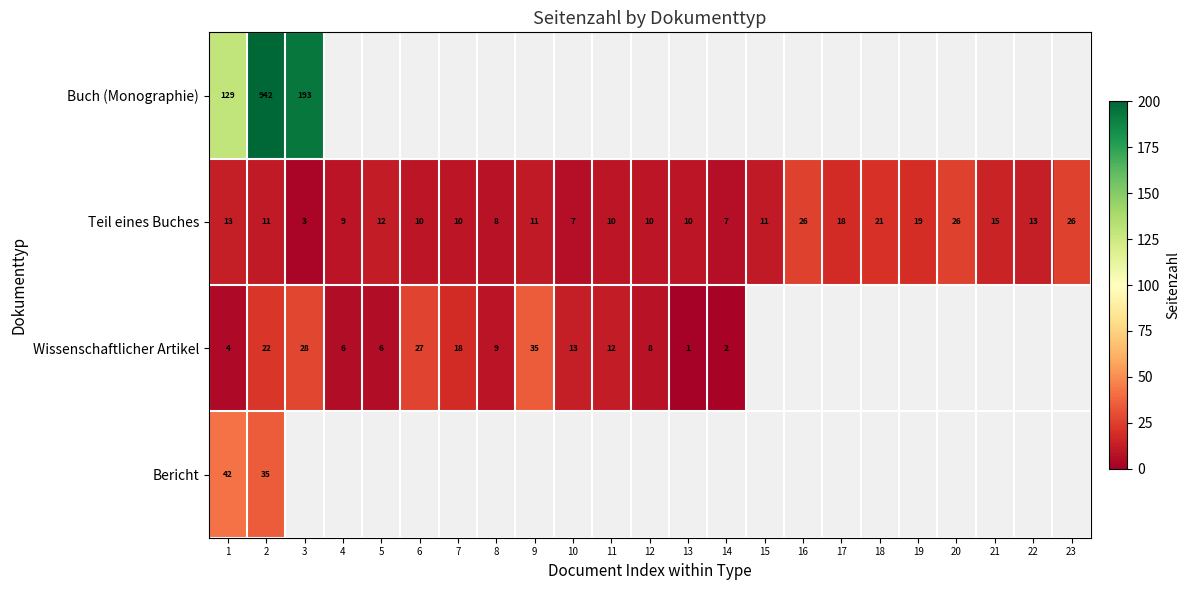

What value does the Teil eines Buches series have at 8, to the nearest 10?

10